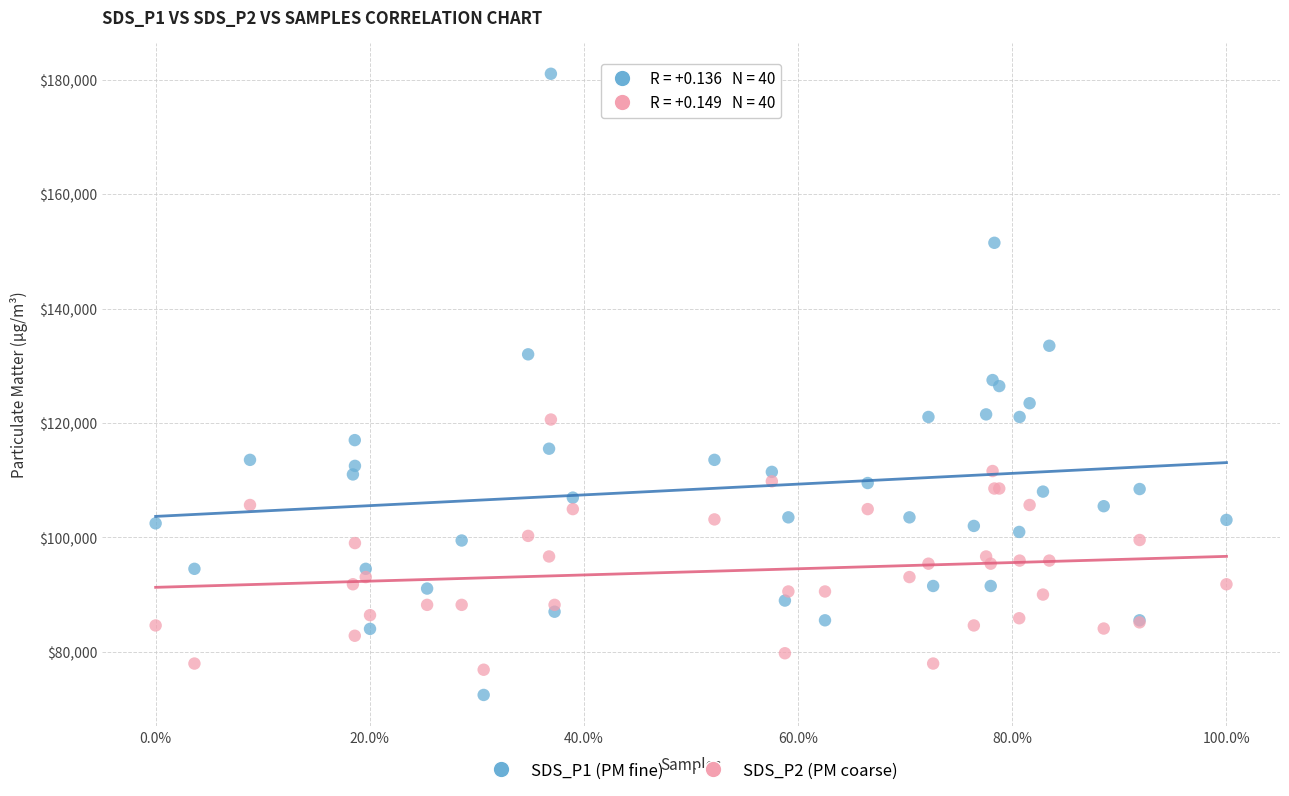

Which series has the largest Y range (max minus min)?

SDS_P1 (PM fine)